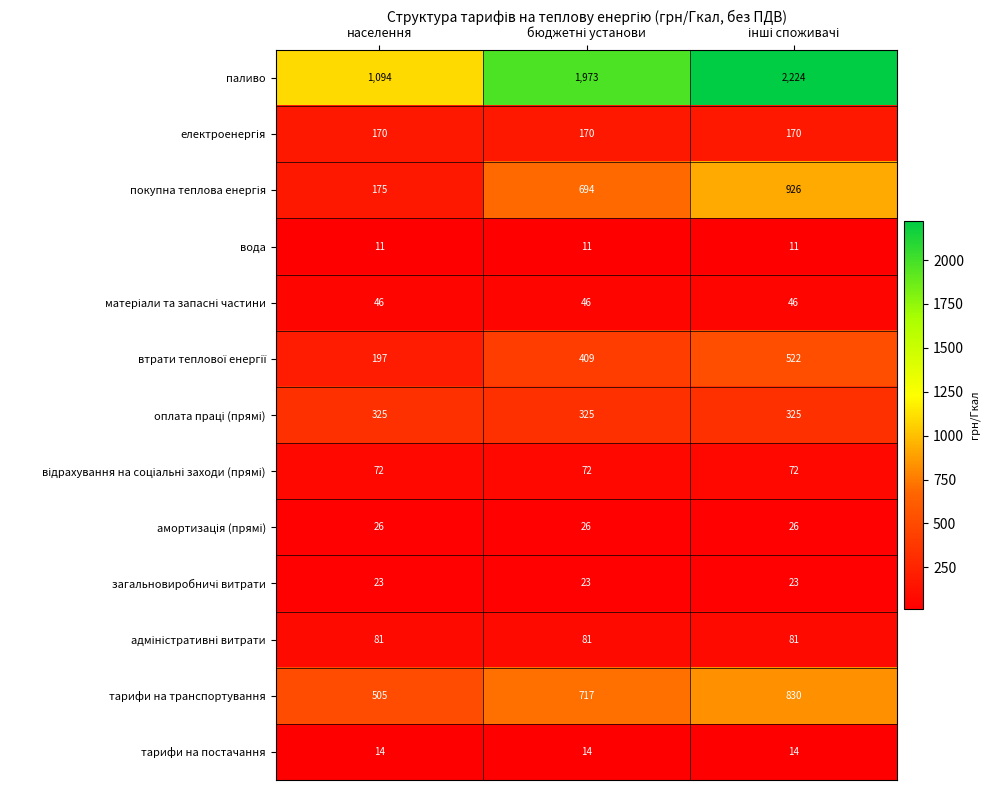

Is it true that тарифи на постачання equals 14 at населення?

True